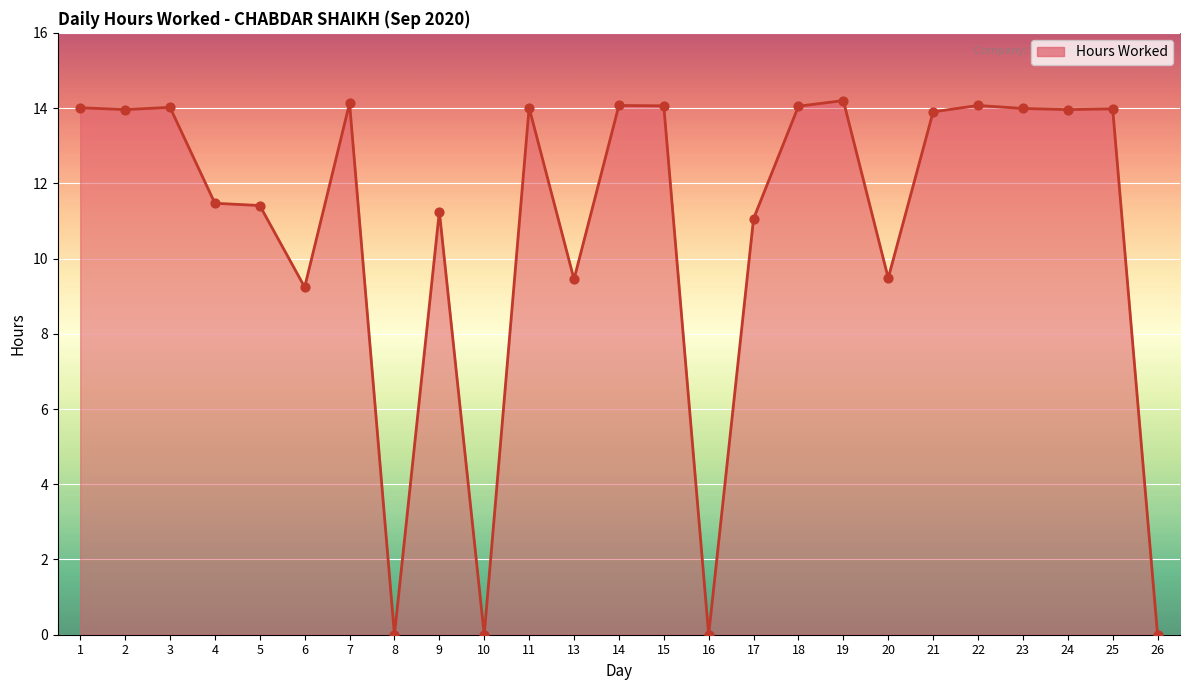

Between 11 and 17, which is larger?

11